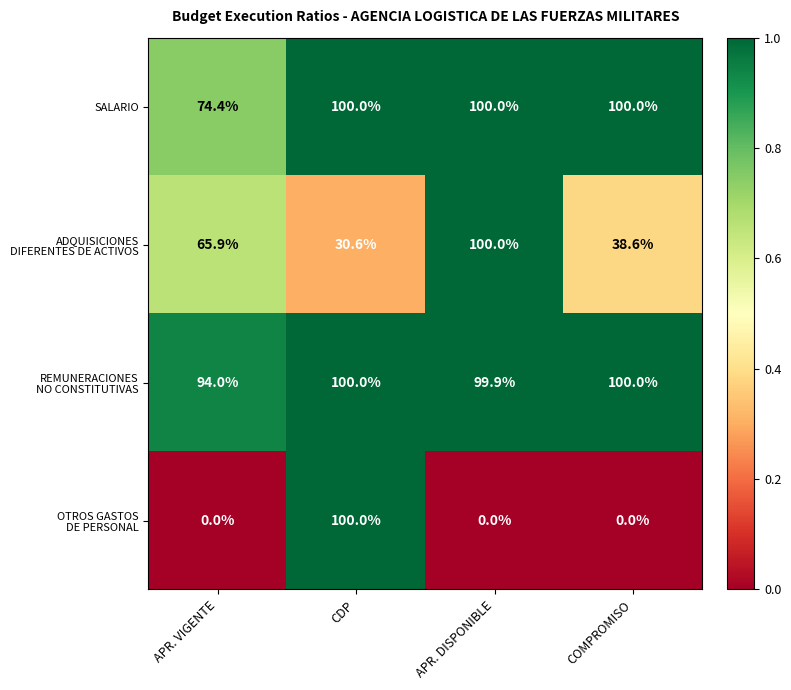

At which category is the sum across all series the highest?

CDP